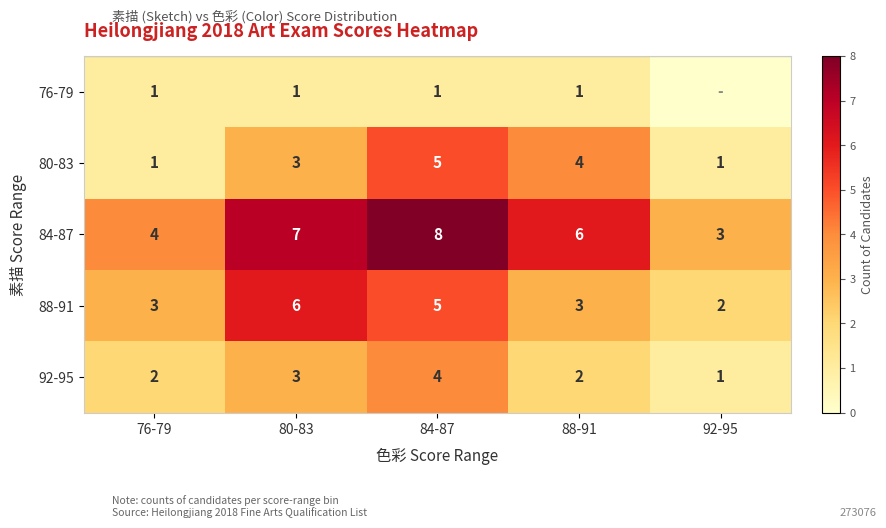

How many values in the 80-83 series are below 3?

2